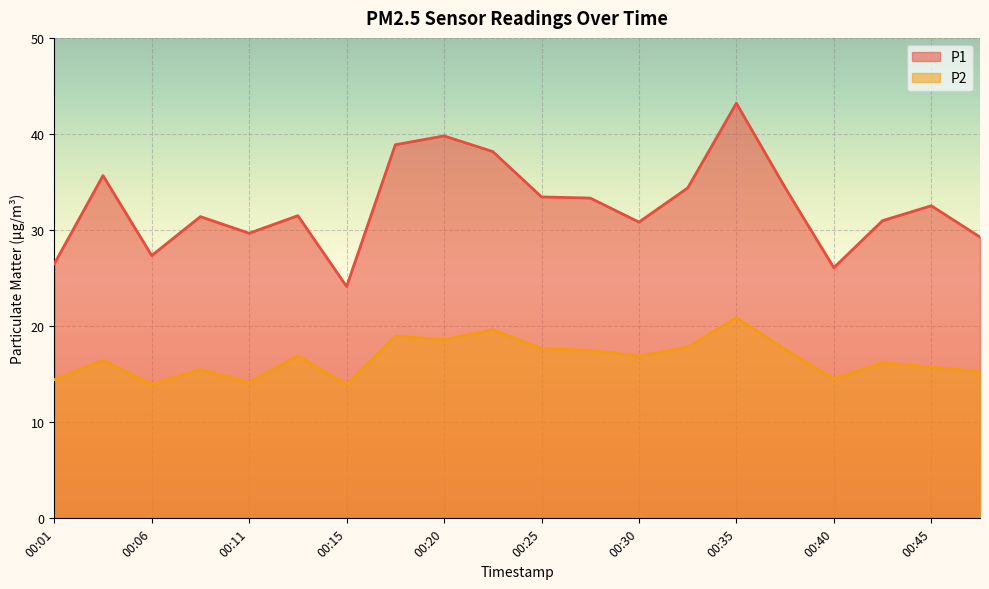

Where does the P2 series first go above 16?

00:03